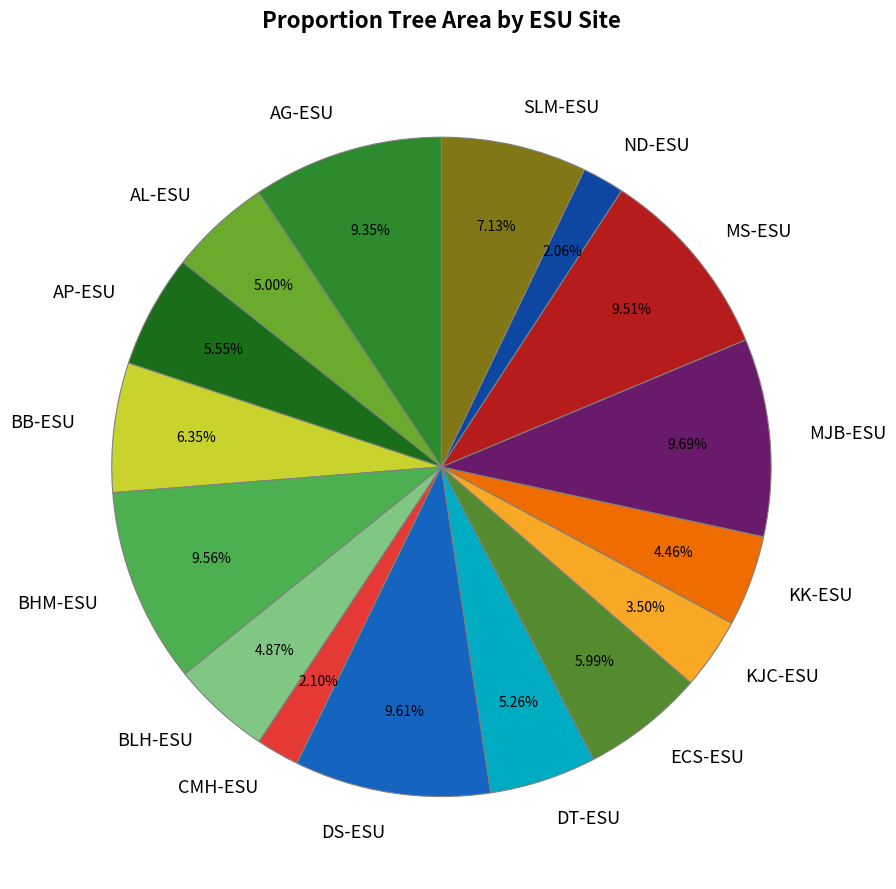

Do KK-ESU and AG-ESU together represent more than half of the pie?

No